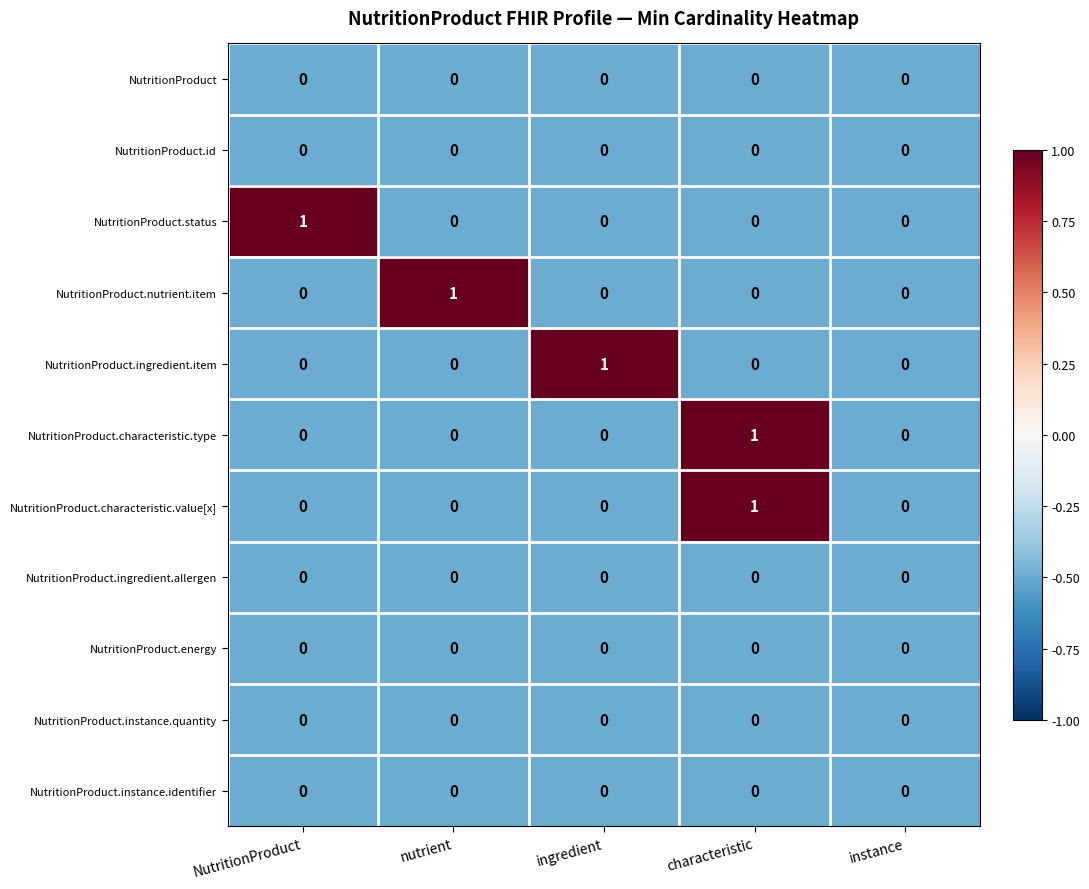

What is the spread (max minus min) of values at ingredient?

1